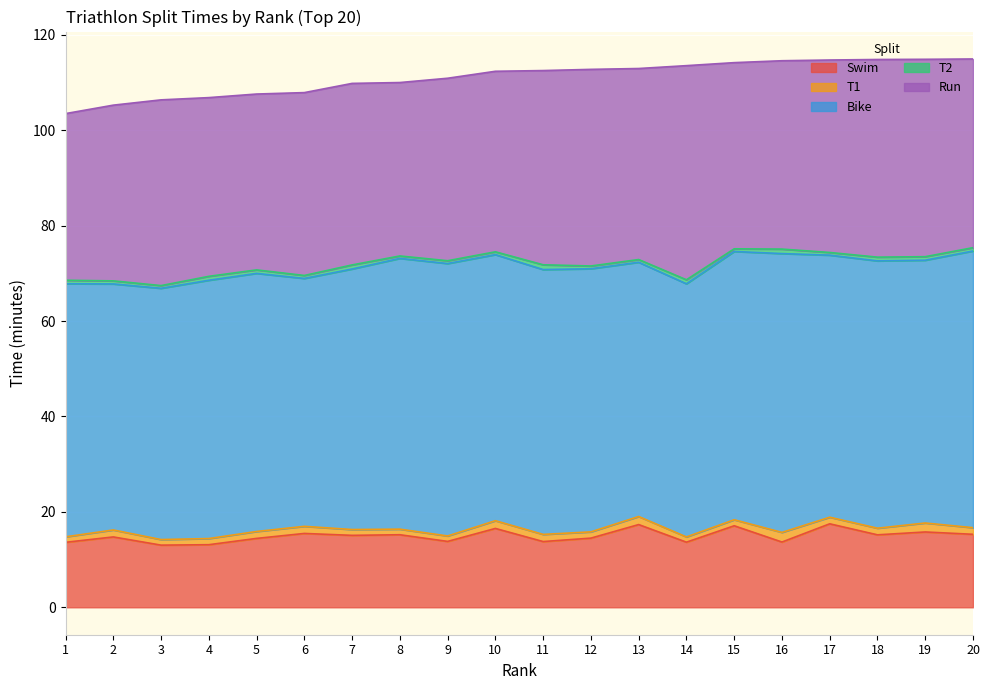

What is the total value across all series at 3?

106.4